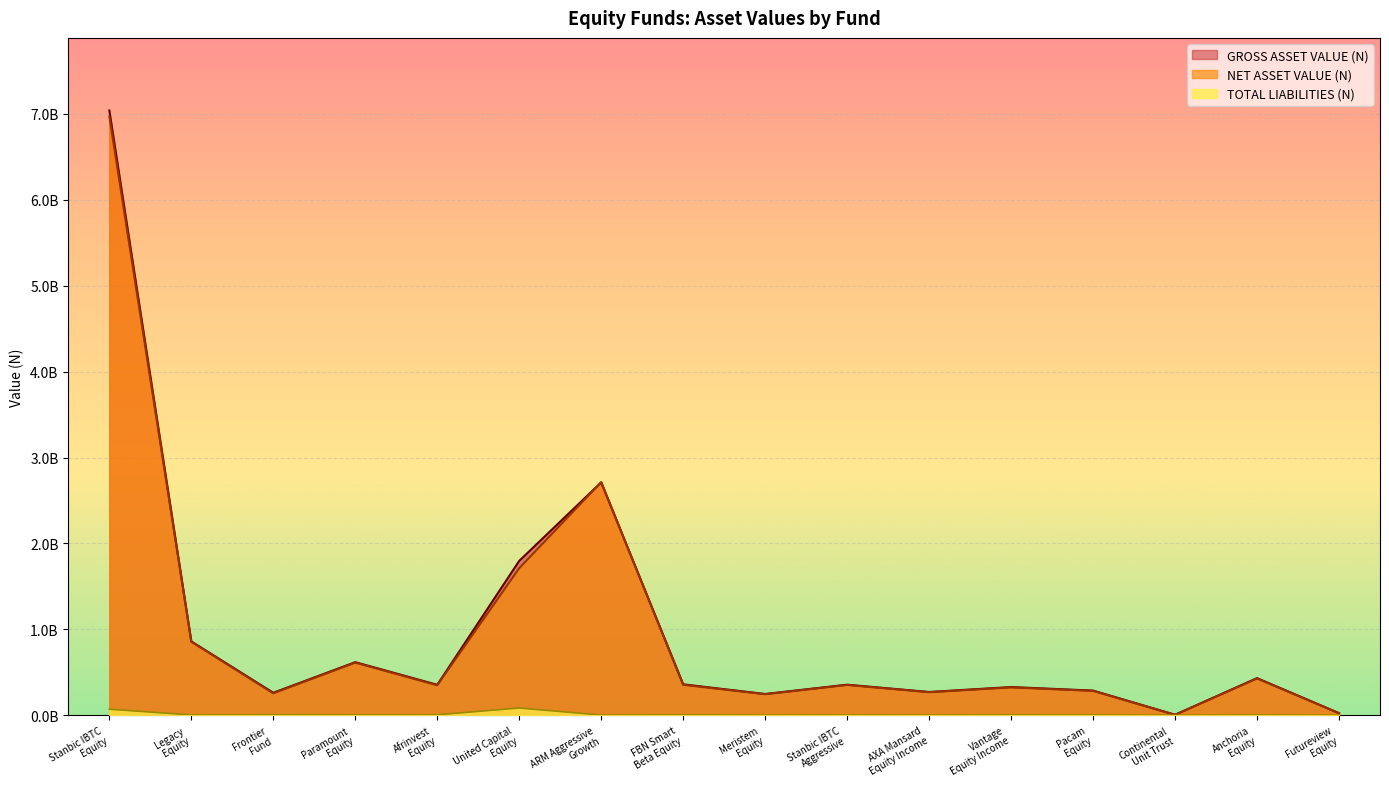

At Afrinvest
Equity, list the series in order from smallest to largest.

TOTAL LIABILITIES (N), NET ASSET VALUE (N), GROSS ASSET VALUE (N)